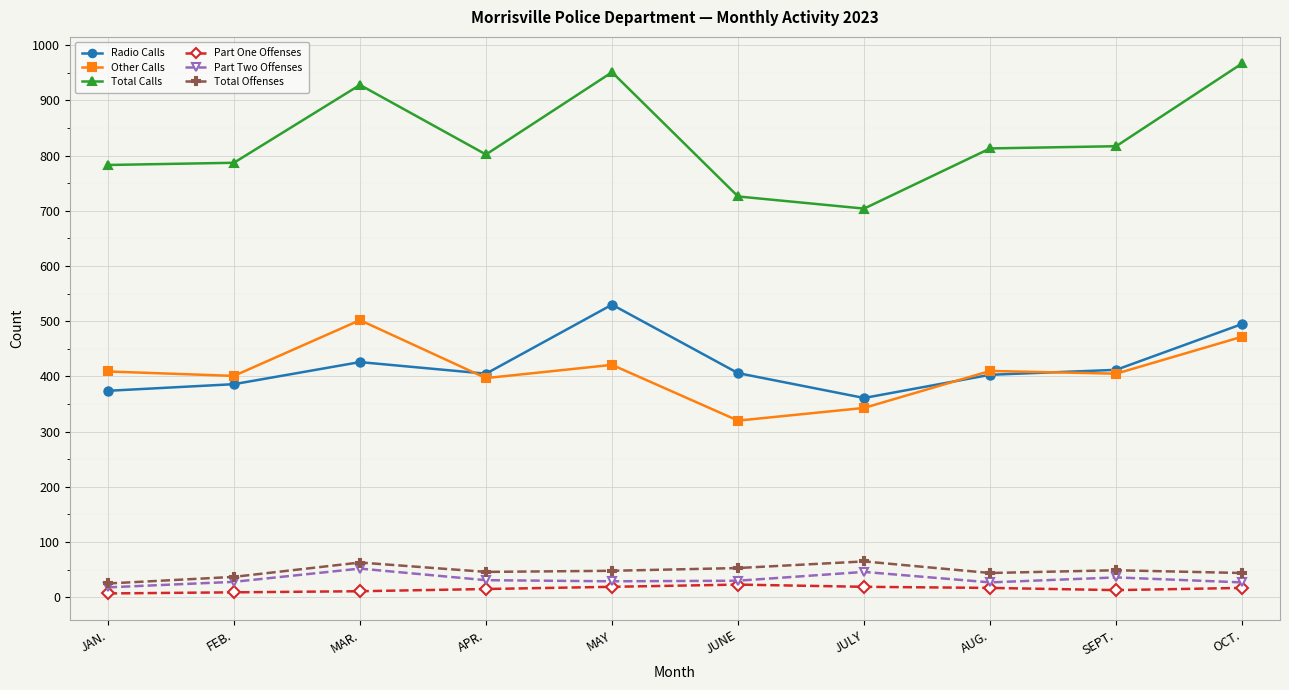

Is it true that Other Calls equals 191 at JUNE?

False